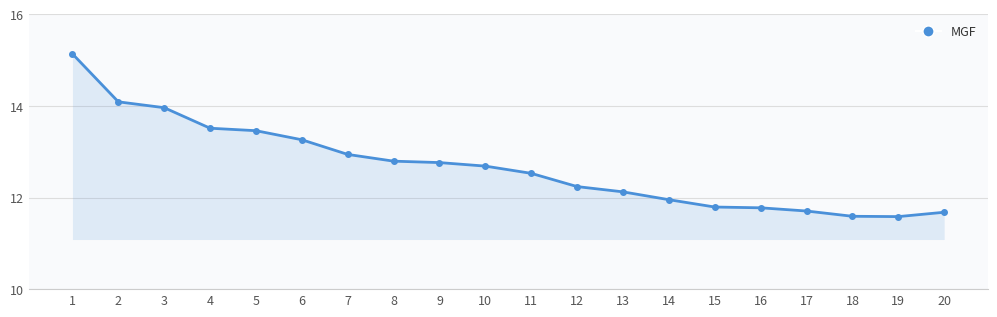

Where is the data nearest to the value 13?

7